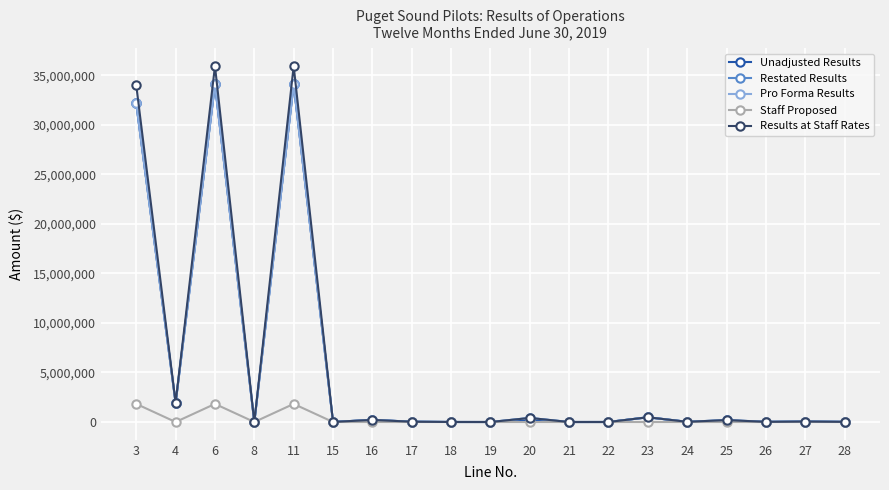

Which has a higher value, 17 or 15?

17